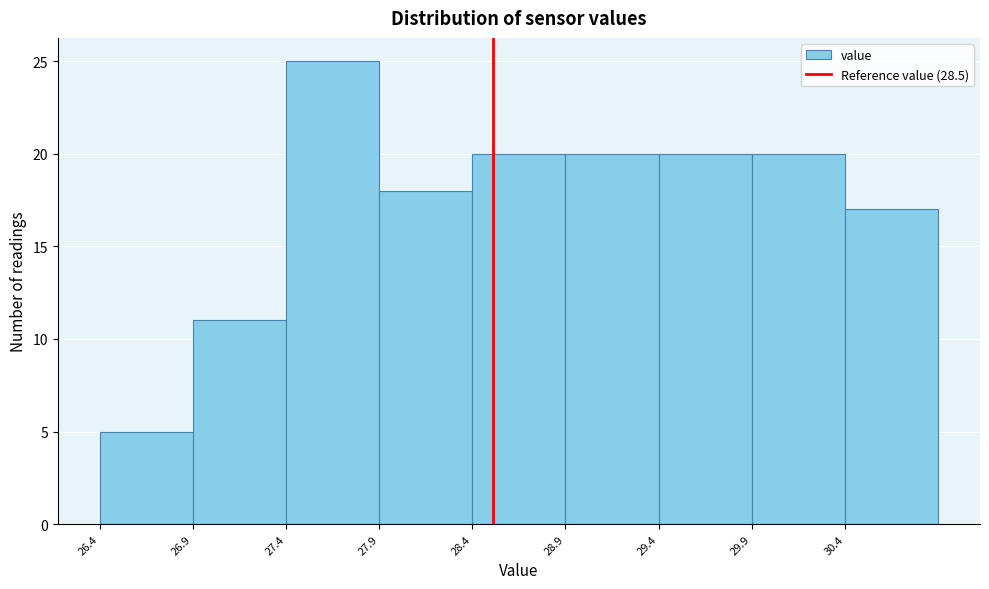

How tall is the bar that spans 27.39 to 27.89 on the x-axis? Neither the bar edges nor the heights are printed on the chart, so give them approximately, as read against the axes.

25